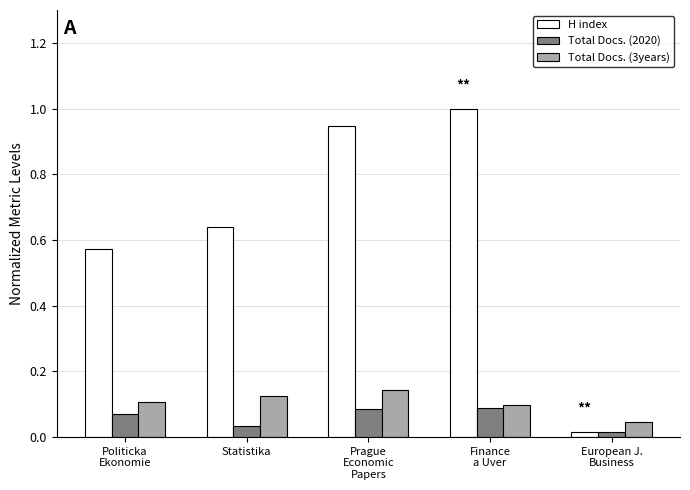

Which category has the highest value in the Total Docs. (3years) series?

Prague
Economic
Papers